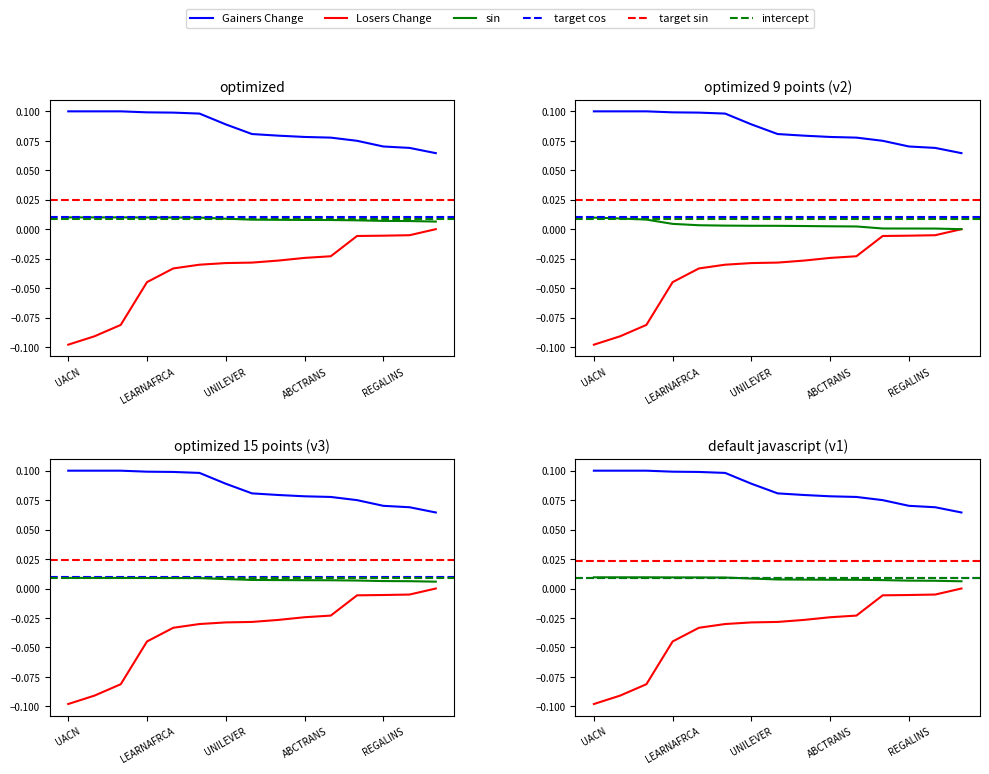

True or false: Gainers Change and Losers Change cross at least once.

False